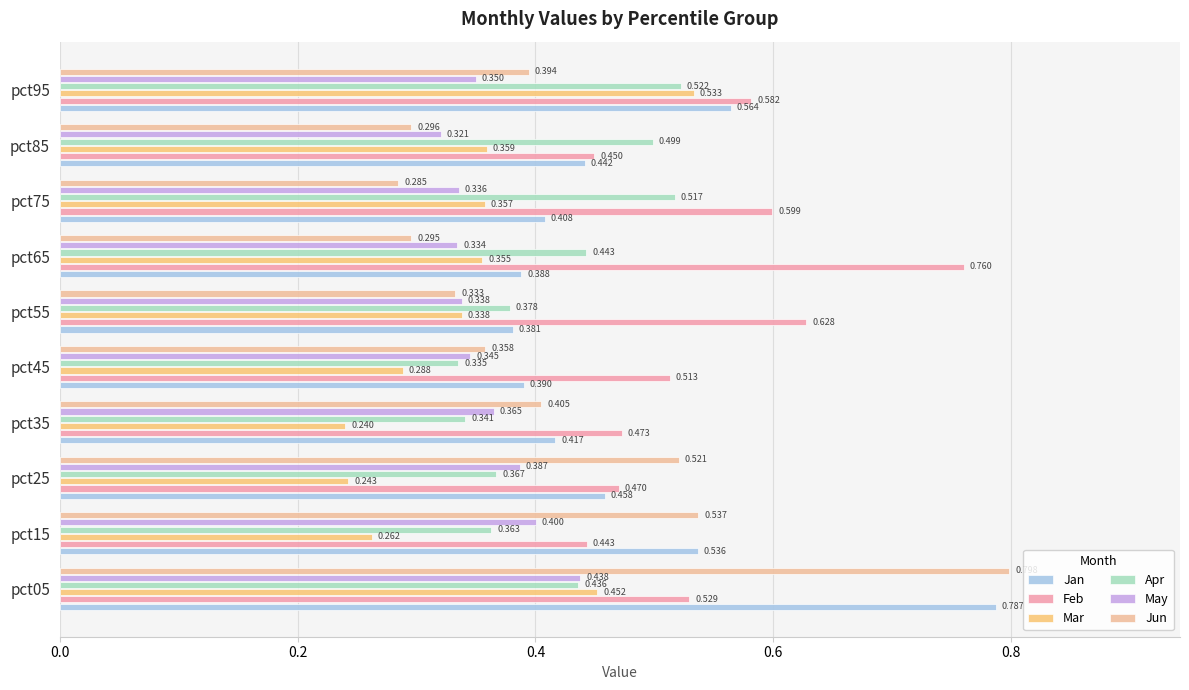

Reading right to left, list all the values displayed in this chart.

Jan: 0.6	0.4	0.4	0.4	0.4	0.4	0.4	0.5	0.5	0.8
Feb: 0.6	0.4	0.6	0.8	0.6	0.5	0.5	0.5	0.4	0.5
Mar: 0.5	0.4	0.4	0.4	0.3	0.3	0.2	0.2	0.3	0.5
Apr: 0.5	0.5	0.5	0.4	0.4	0.3	0.3	0.4	0.4	0.4
May: 0.3	0.3	0.3	0.3	0.3	0.3	0.4	0.4	0.4	0.4
Jun: 0.4	0.3	0.3	0.3	0.3	0.4	0.4	0.5	0.5	0.8